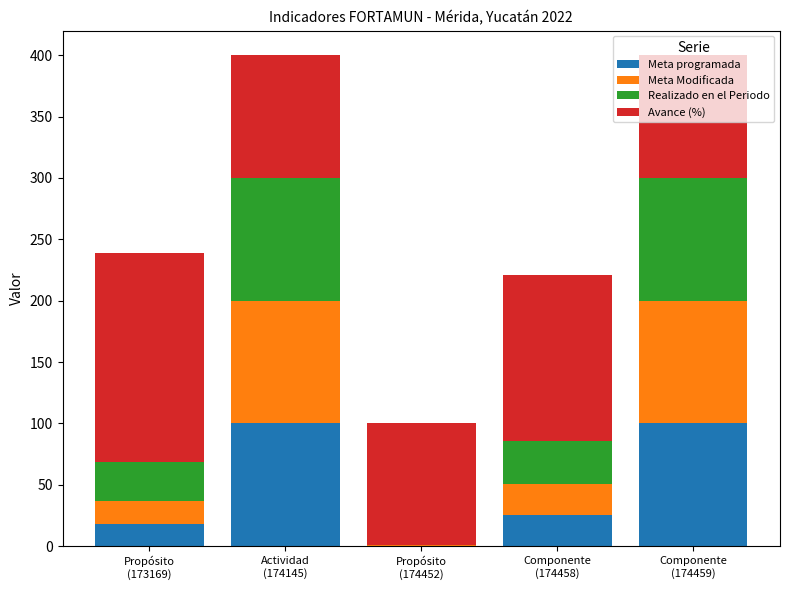

What is the maximum value for Meta programada?

100.0